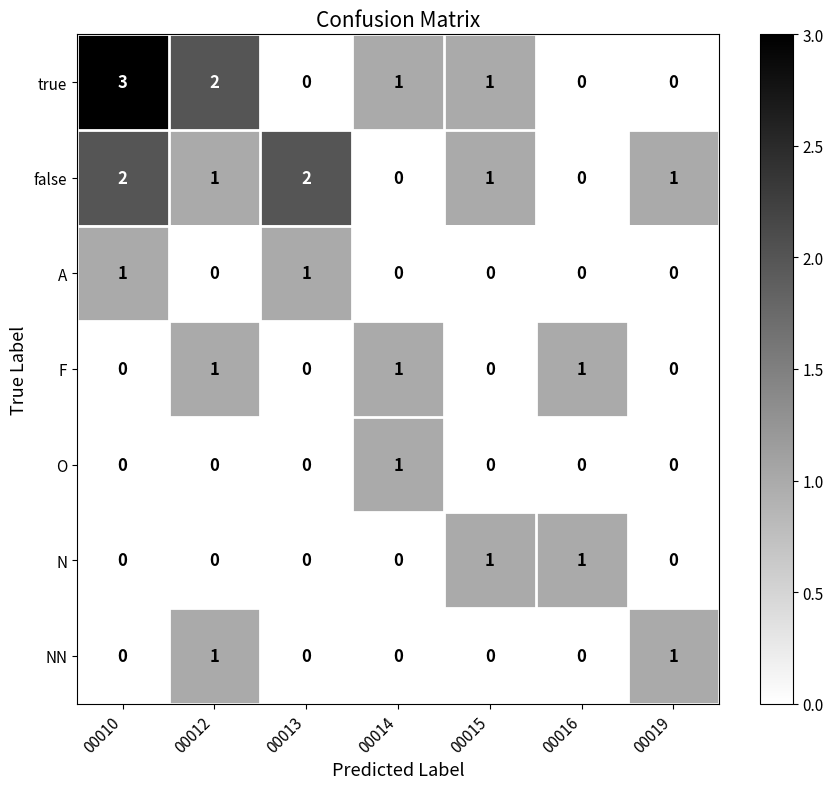

Which category has the highest value across all series?

00010